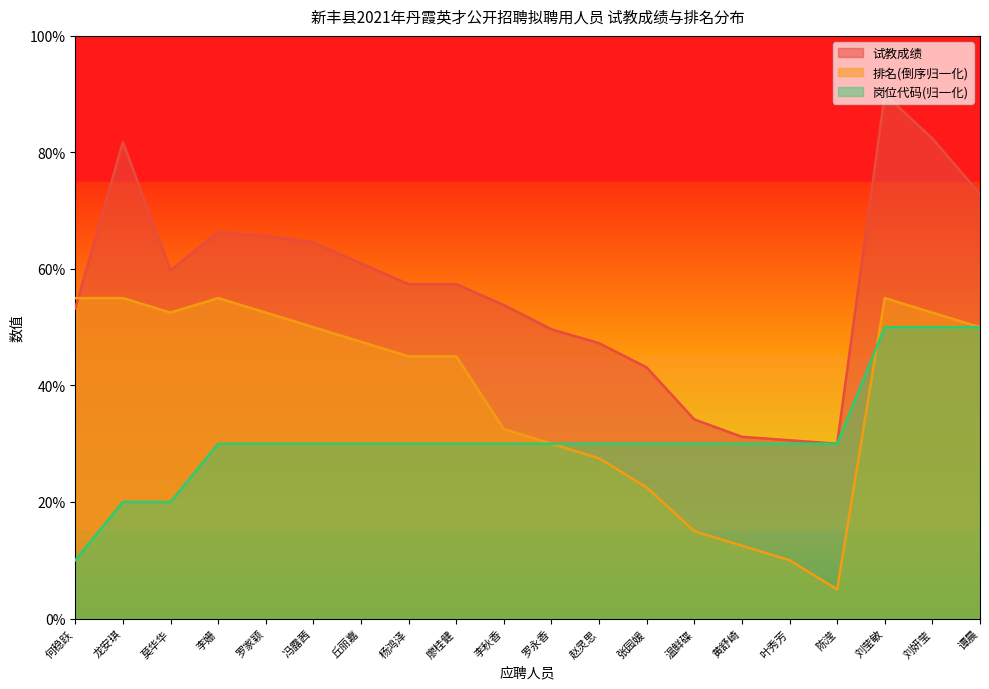

Does the chart have visible grid lines?

No